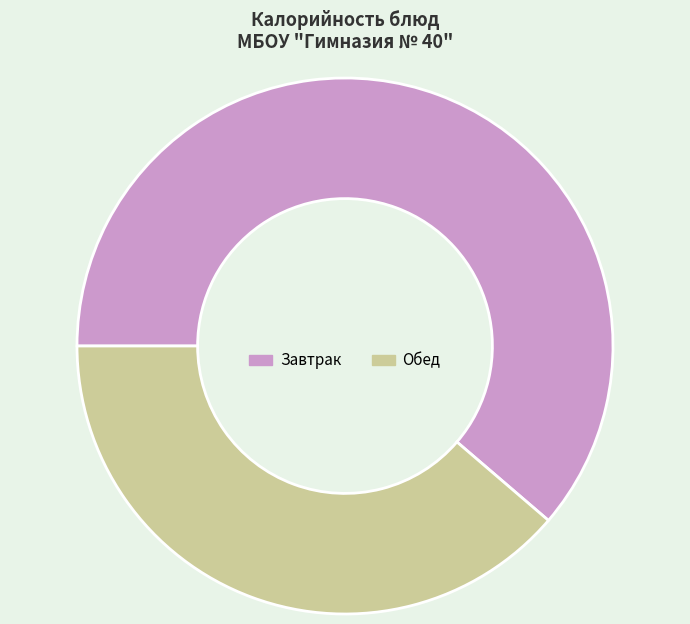

Which category has the smallest portion of the pie?

Обед